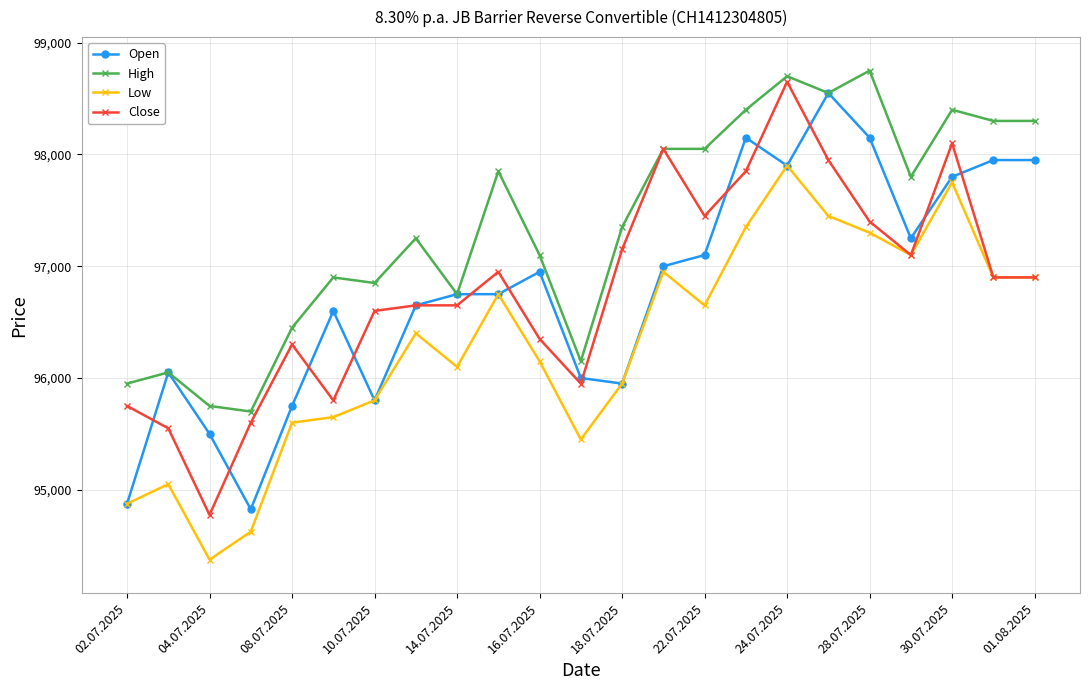

What is the difference between the maximum and second lowest values in the Open series?

3675